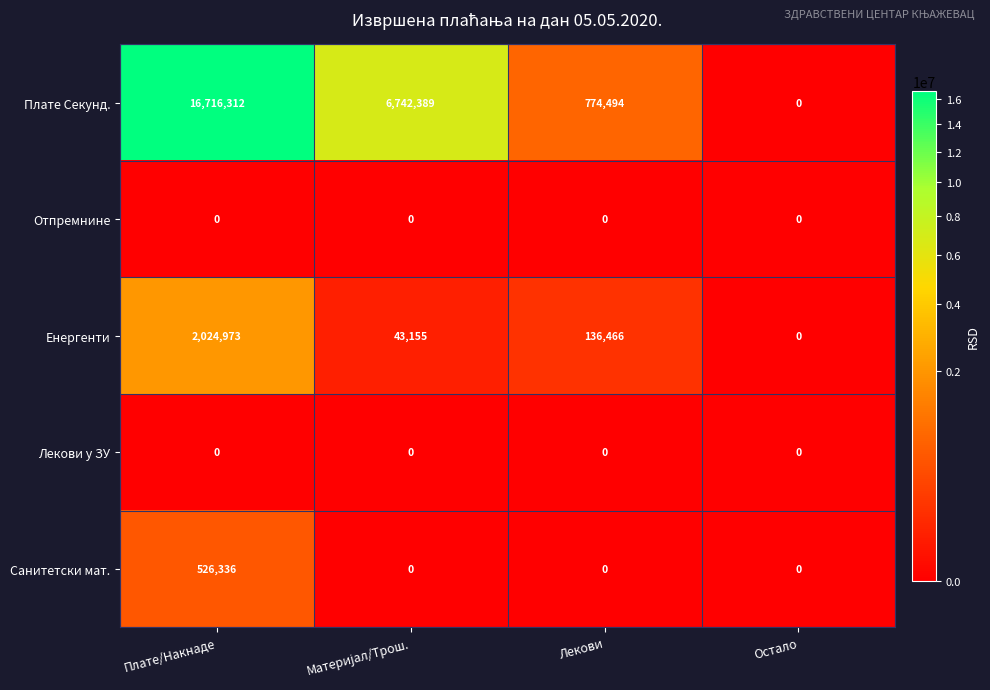

Is it true that Санитетски мат. equals 0 at Лекови?

True